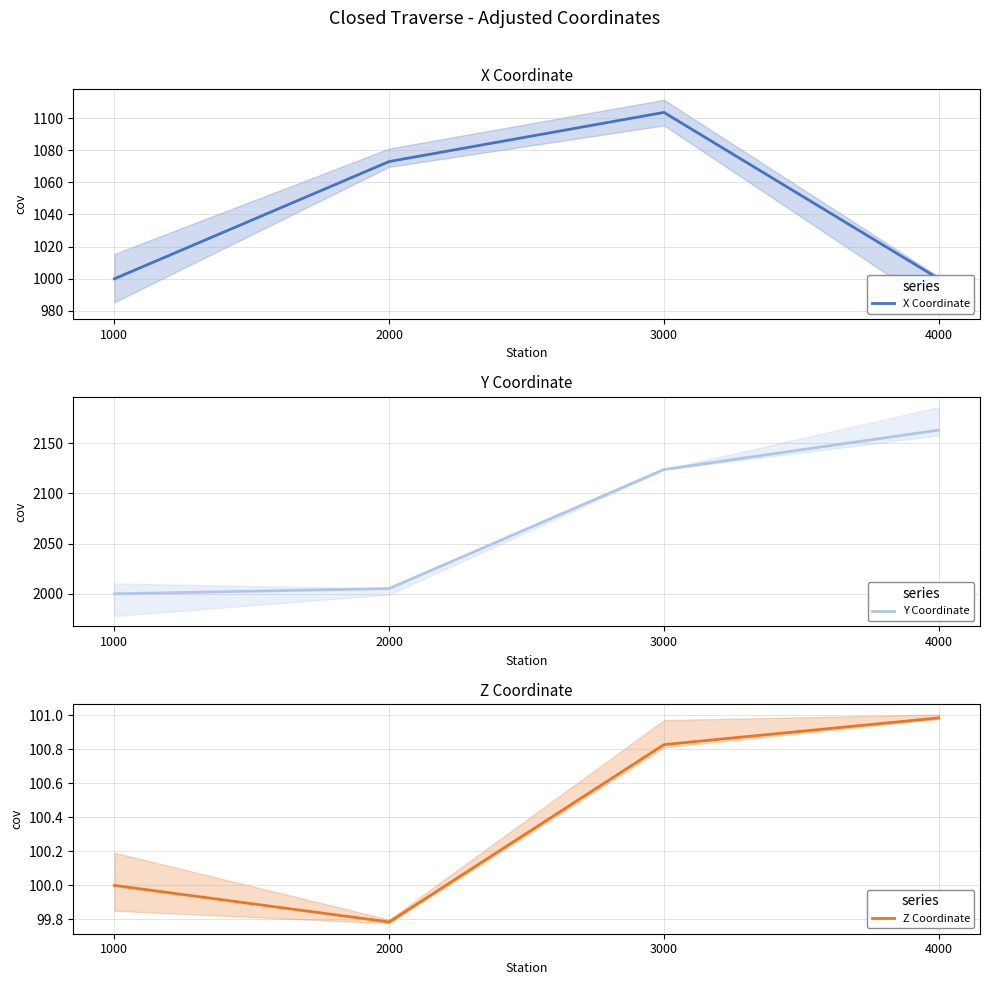

List the series in order of their peak value, lowest first.

Z Coordinate, X Coordinate, Y Coordinate